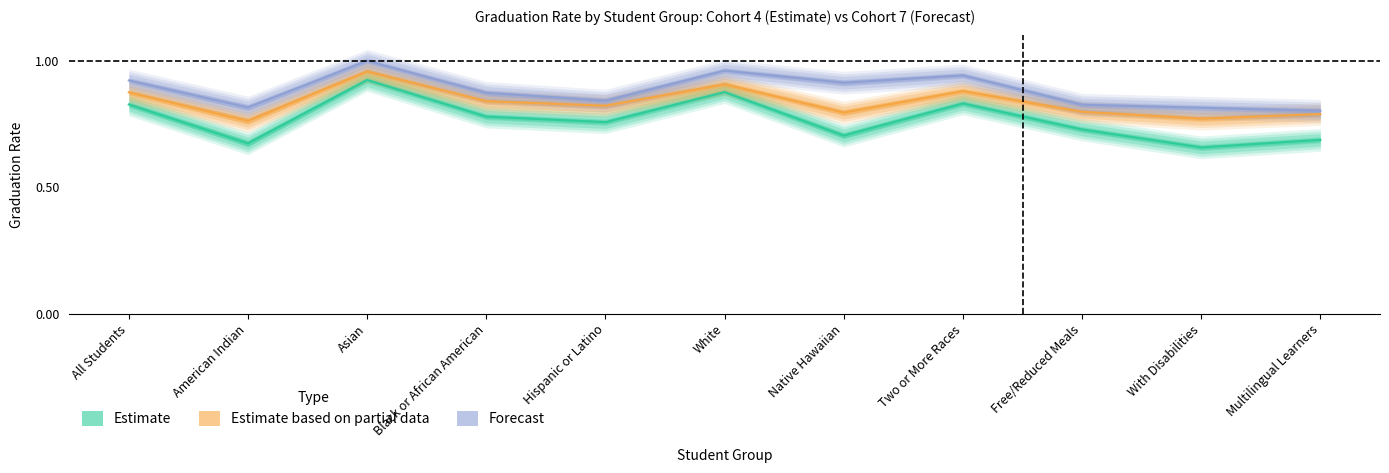

True or false: Graduation Rate and 2021 Interim Target intersect in this chart.

False